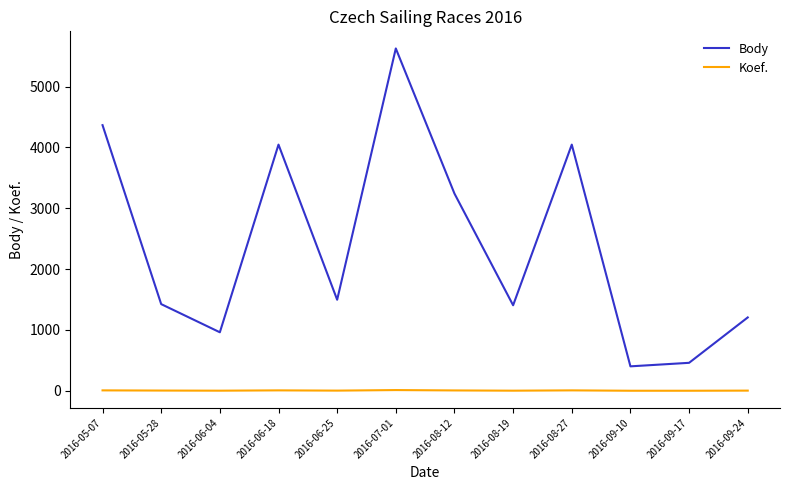

Which category has the highest value across all series?

2016-07-01